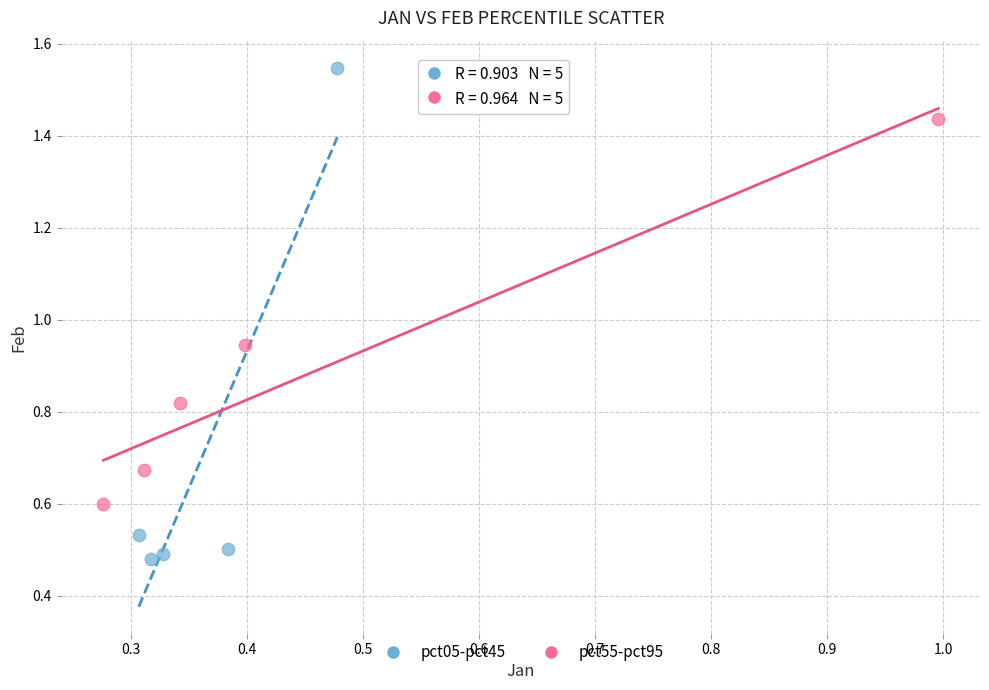

Which series contains the lowest Y value?

pct05-pct45